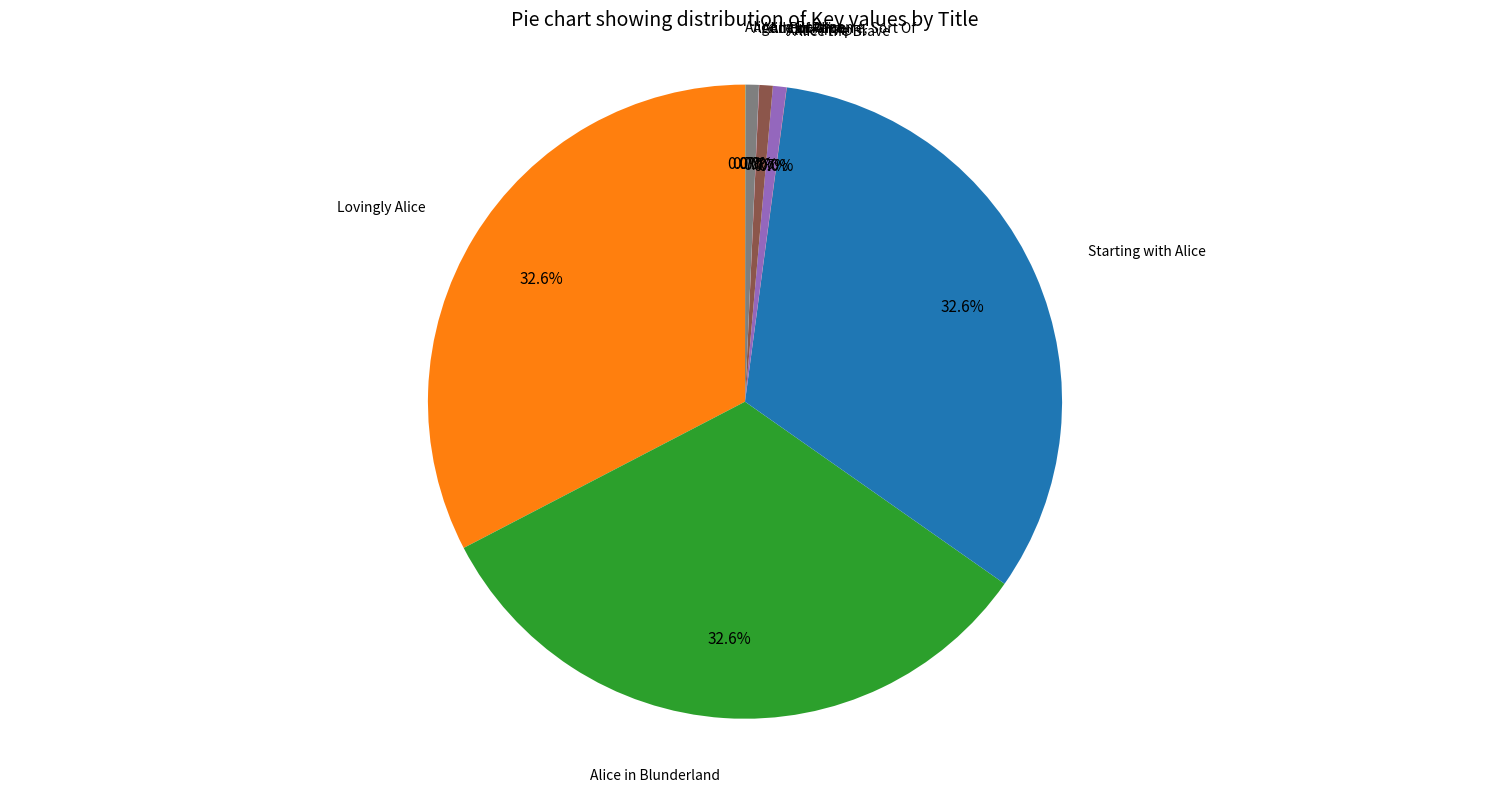

Is there a majority slice in this chart?

No